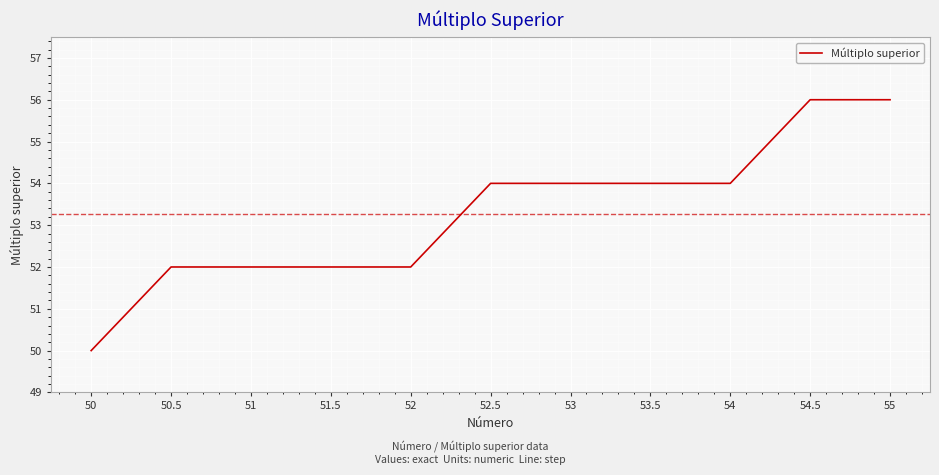

Is this an area chart (filled region under the line)?

No